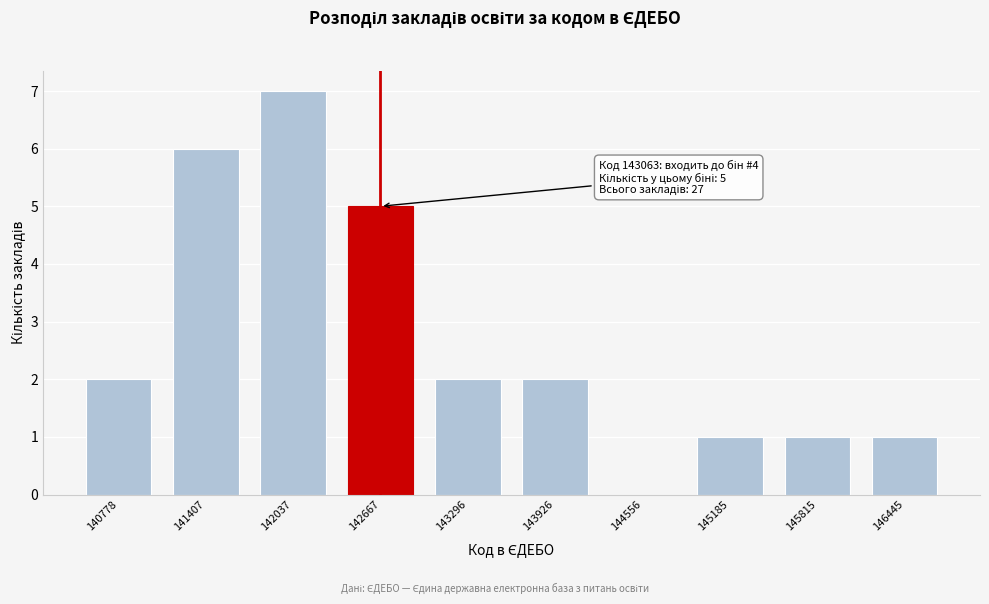

Reading left to right, list all the values displayed in this chart.

140778=2	141407=6	142037=7	142667=5	143296=2	143926=2	144556=0	145185=1	145815=1	146445=1